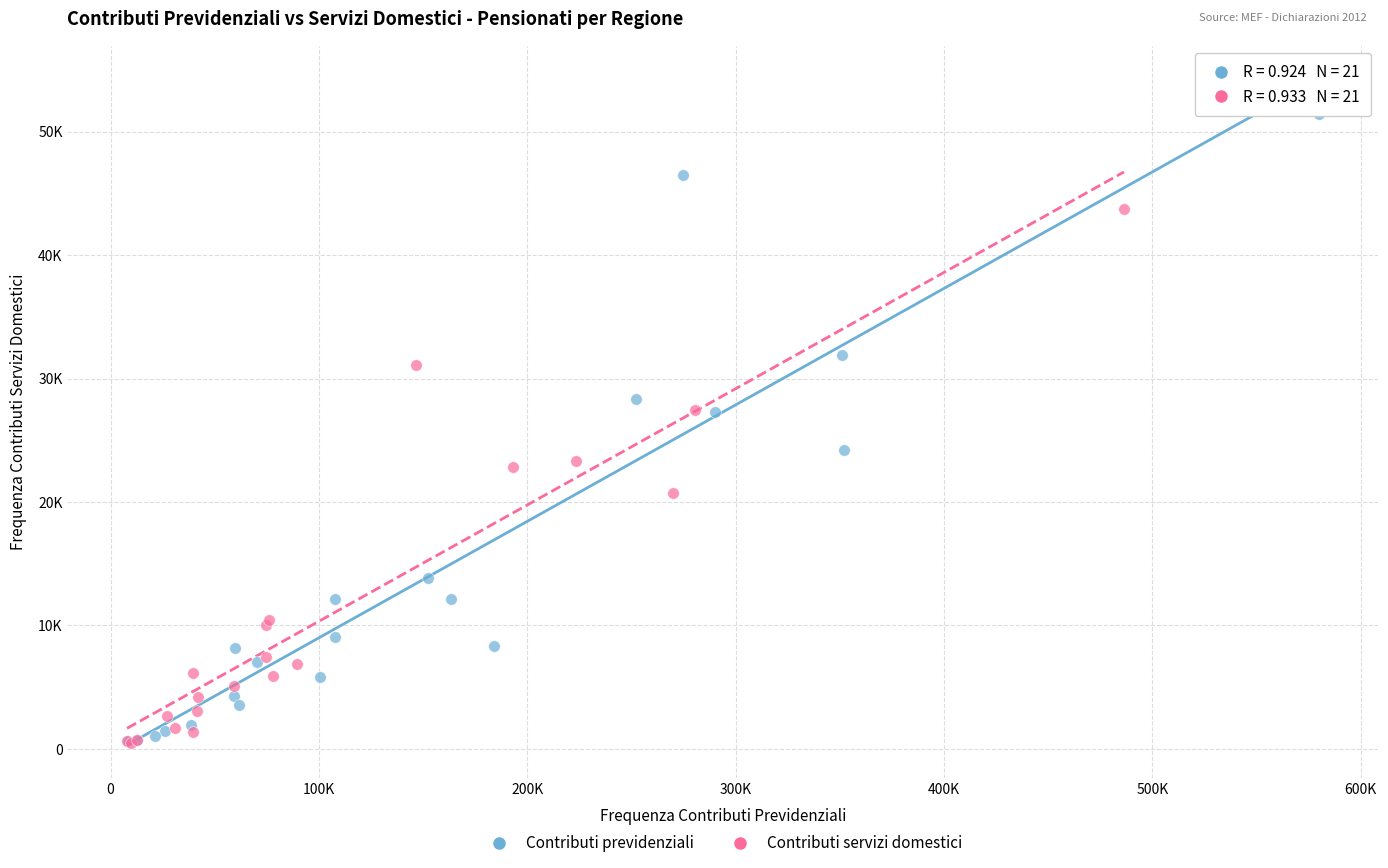

Which series has the largest Y range (max minus min)?

Contributi previdenziali